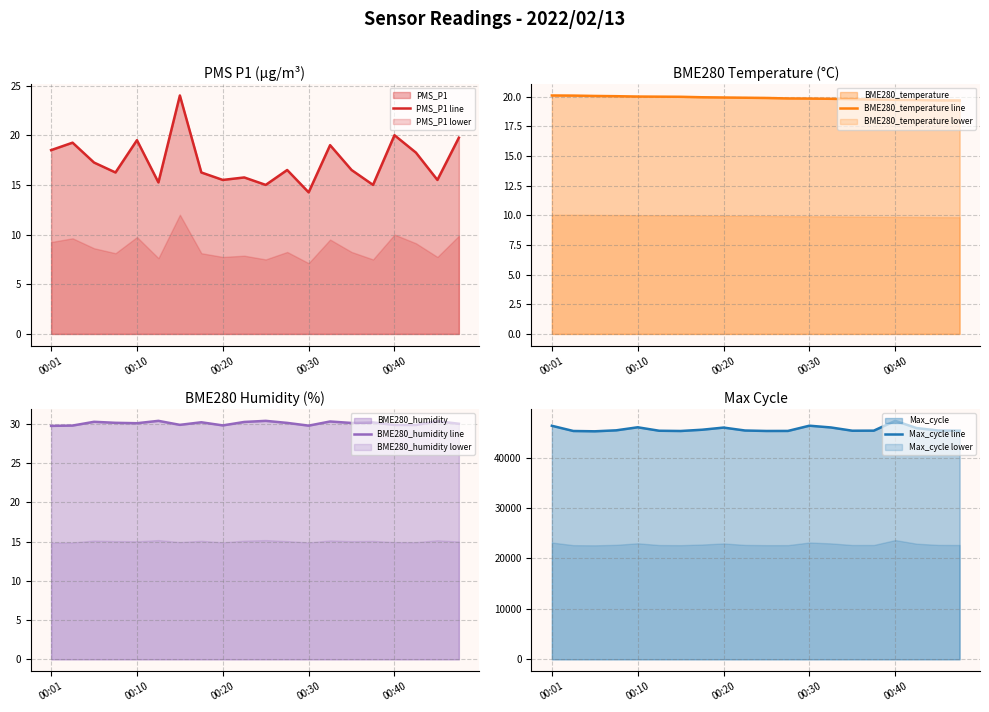

How many lines are shown in the chart?

4